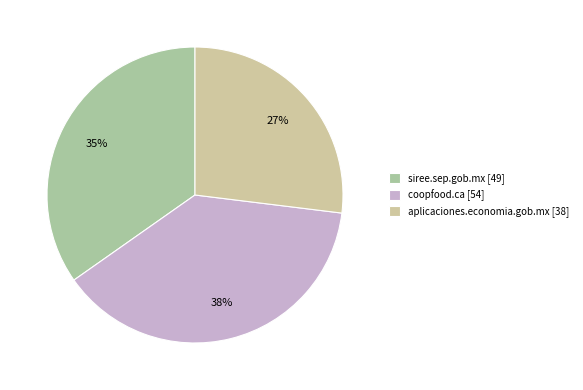

Which category has the biggest portion of the pie?

coopfood.ca